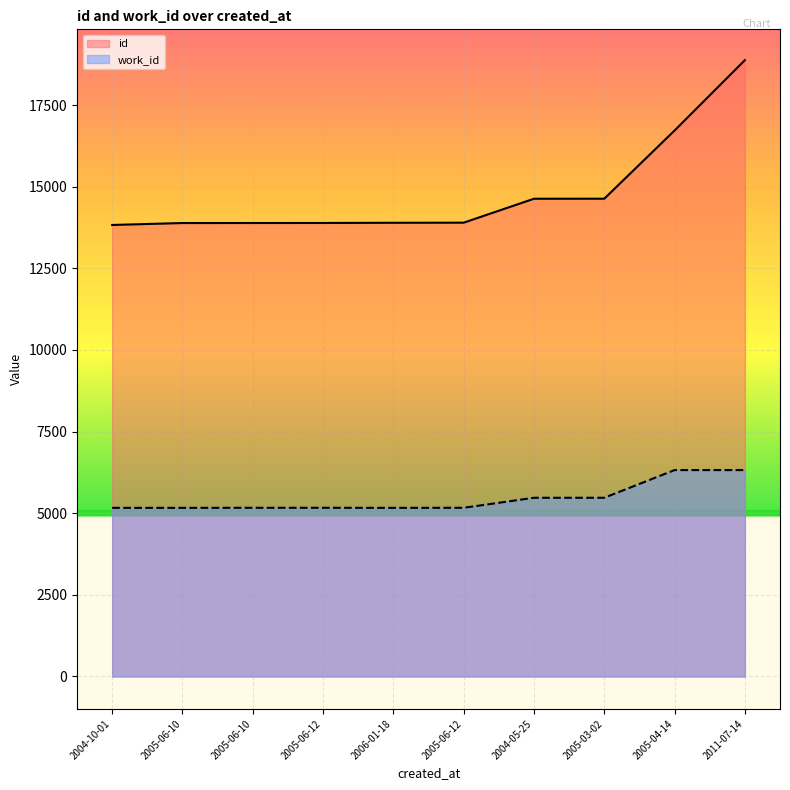

True or false: id and work_id cross at least once.

False